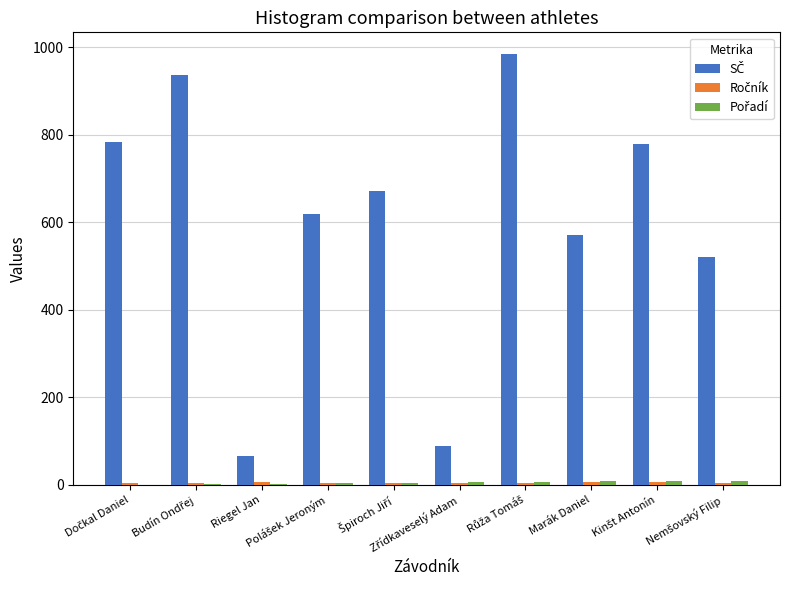

Are the bars horizontal?

No